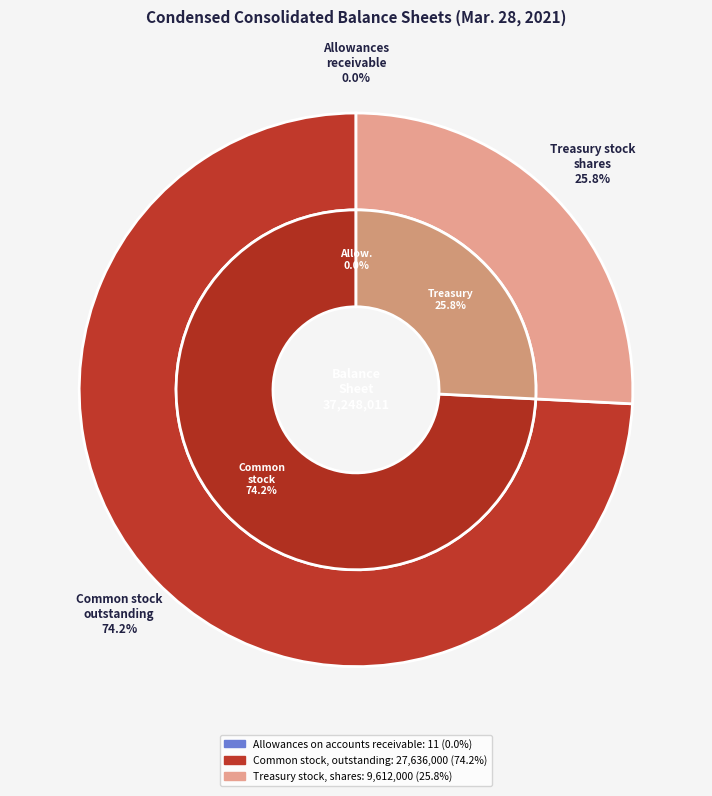

What percentage is NOT represented by Common stock, outstanding?

25.8%